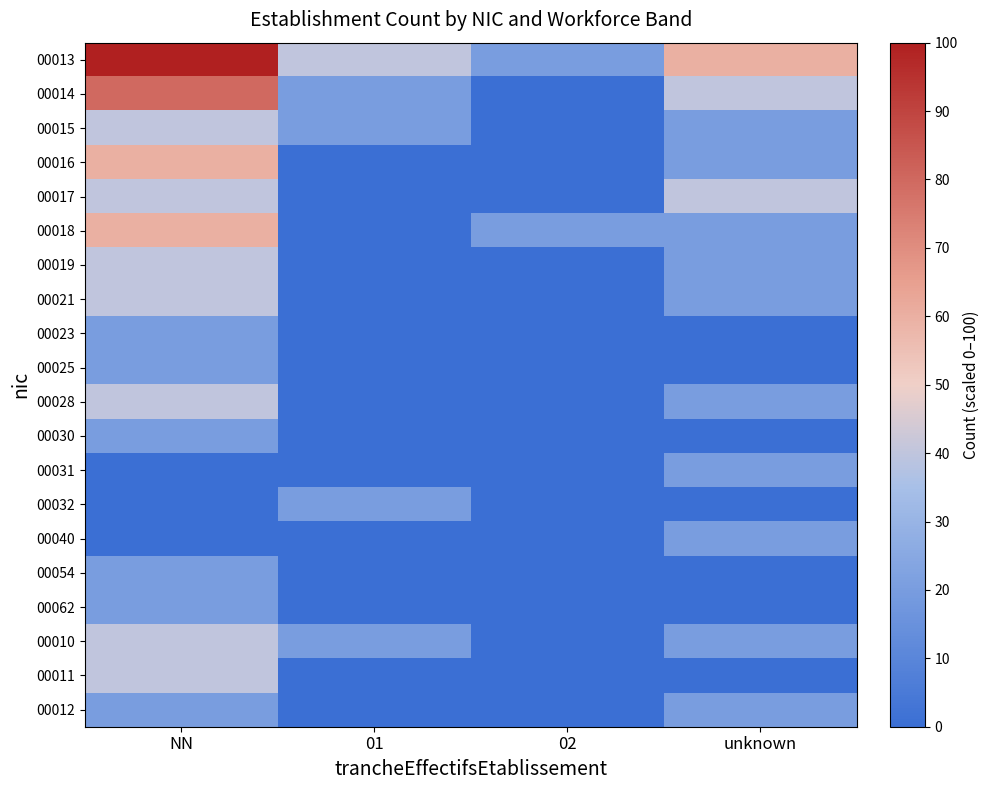

What is the difference between the highest and lowest values at 01?

40